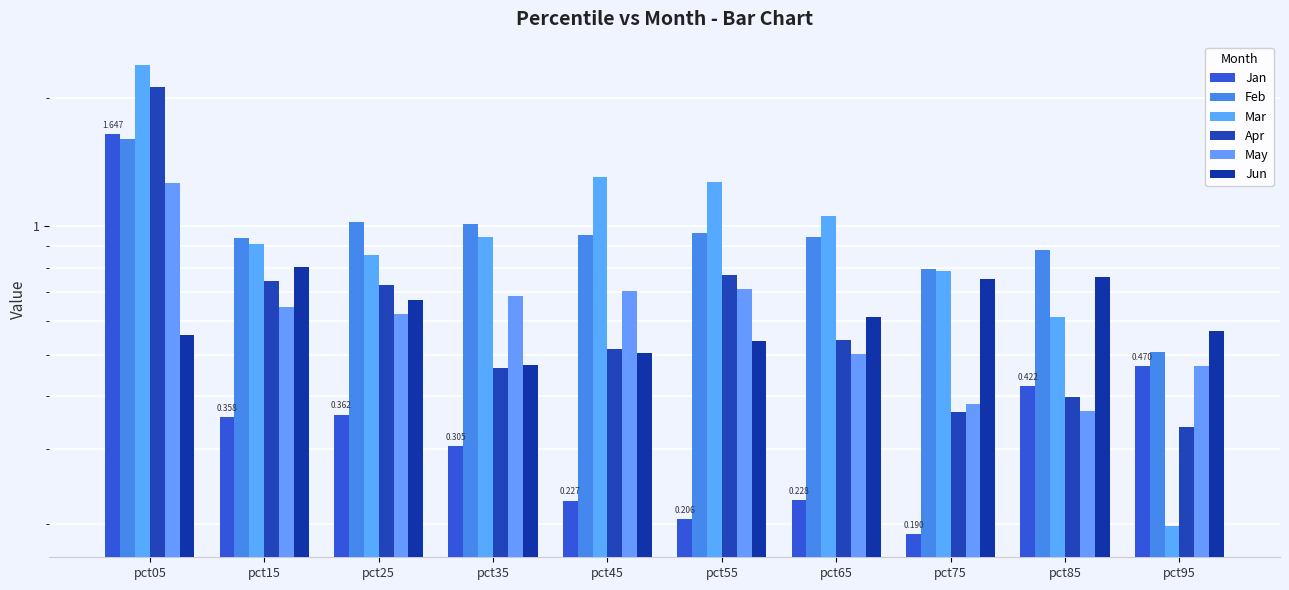

Which series has the largest range (max minus min)?

Mar